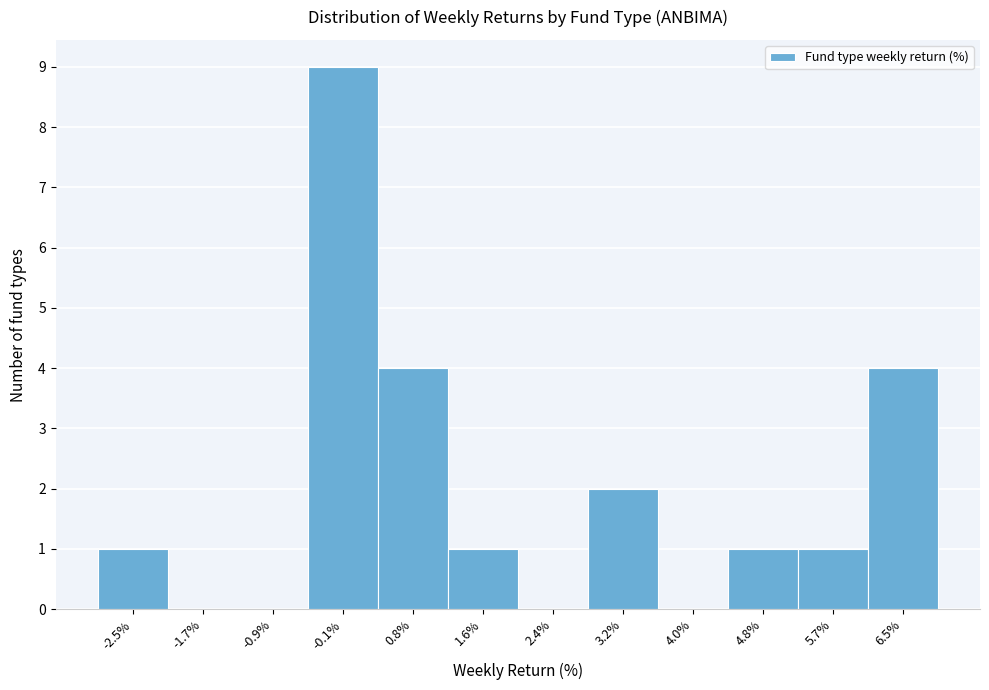

Reading left to right, transcribe this chart: for each bar, give the range it covers on the x-axis and its height. Neither the bar edges nor the heights are printed on the chart, so give them approximately, as read against the axes.

-2.9 to -2.1: 1
-2.1 to -1.3: 0
-1.3 to -0.5: 0
-0.5 to 0.3: 9
0.3 to 1.2: 4
1.2 to 2.0: 1
2.0 to 2.8: 0
2.8 to 3.6: 2
3.6 to 4.4: 0
4.4 to 5.2: 1
5.2 to 6.1: 1
6.1 to 6.9: 4